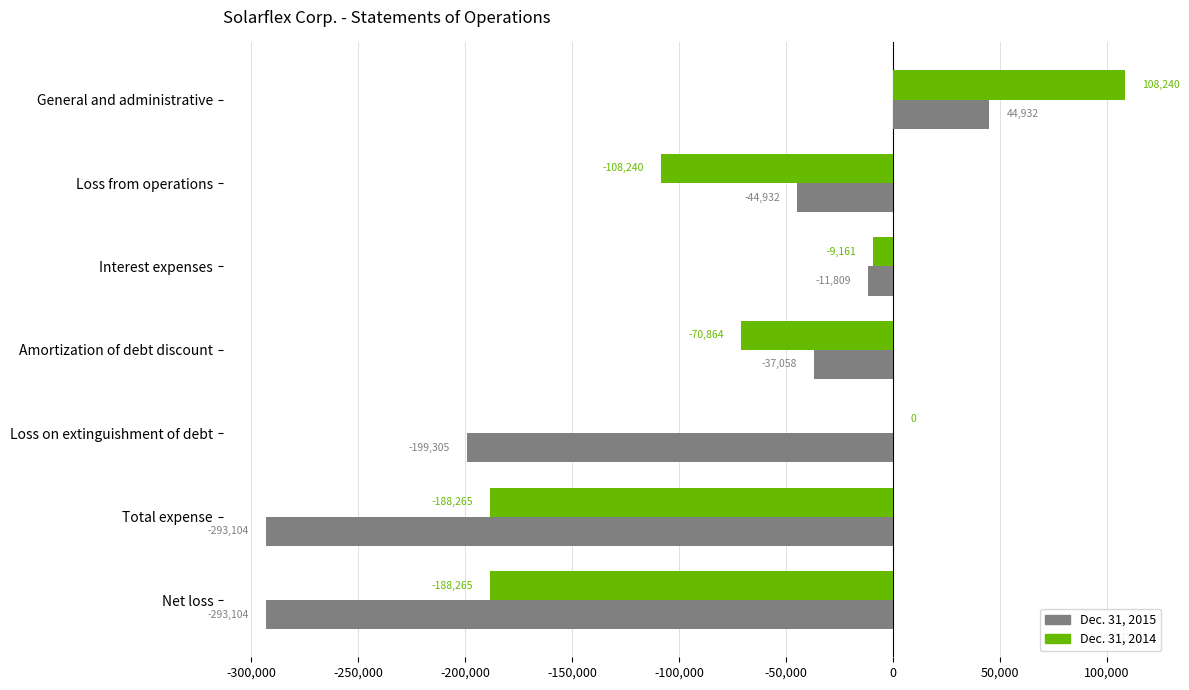

Which series has the widest spread of values?

Dec. 31, 2015